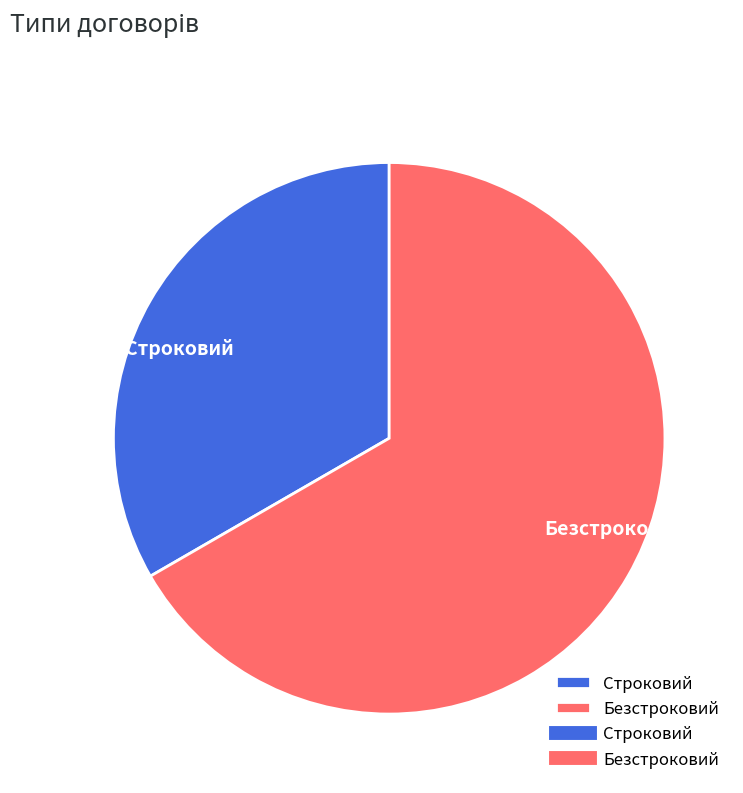

Do Безстроковий and Строковий together represent more than half of the pie?

Yes